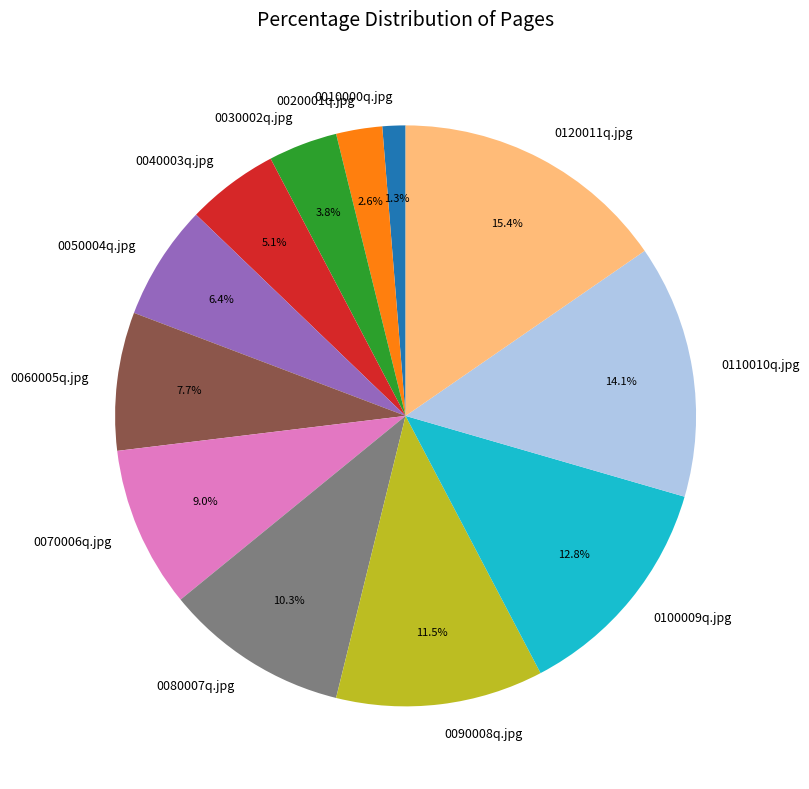

What percentage is NOT represented by 0030002q.jpg?

96.2%